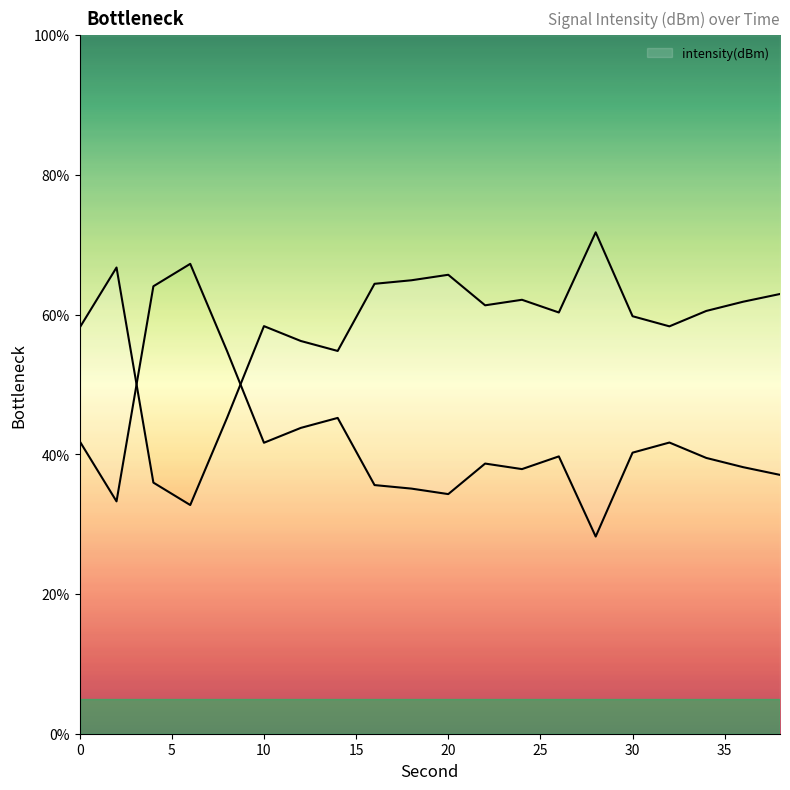

Rank the categories by value from highest to lowest.

28, 2, 20, 18, 16, 38, 24, 36, 22, 34, 26, 30, 10, 32, 0, 12, 14, 8, 4, 6